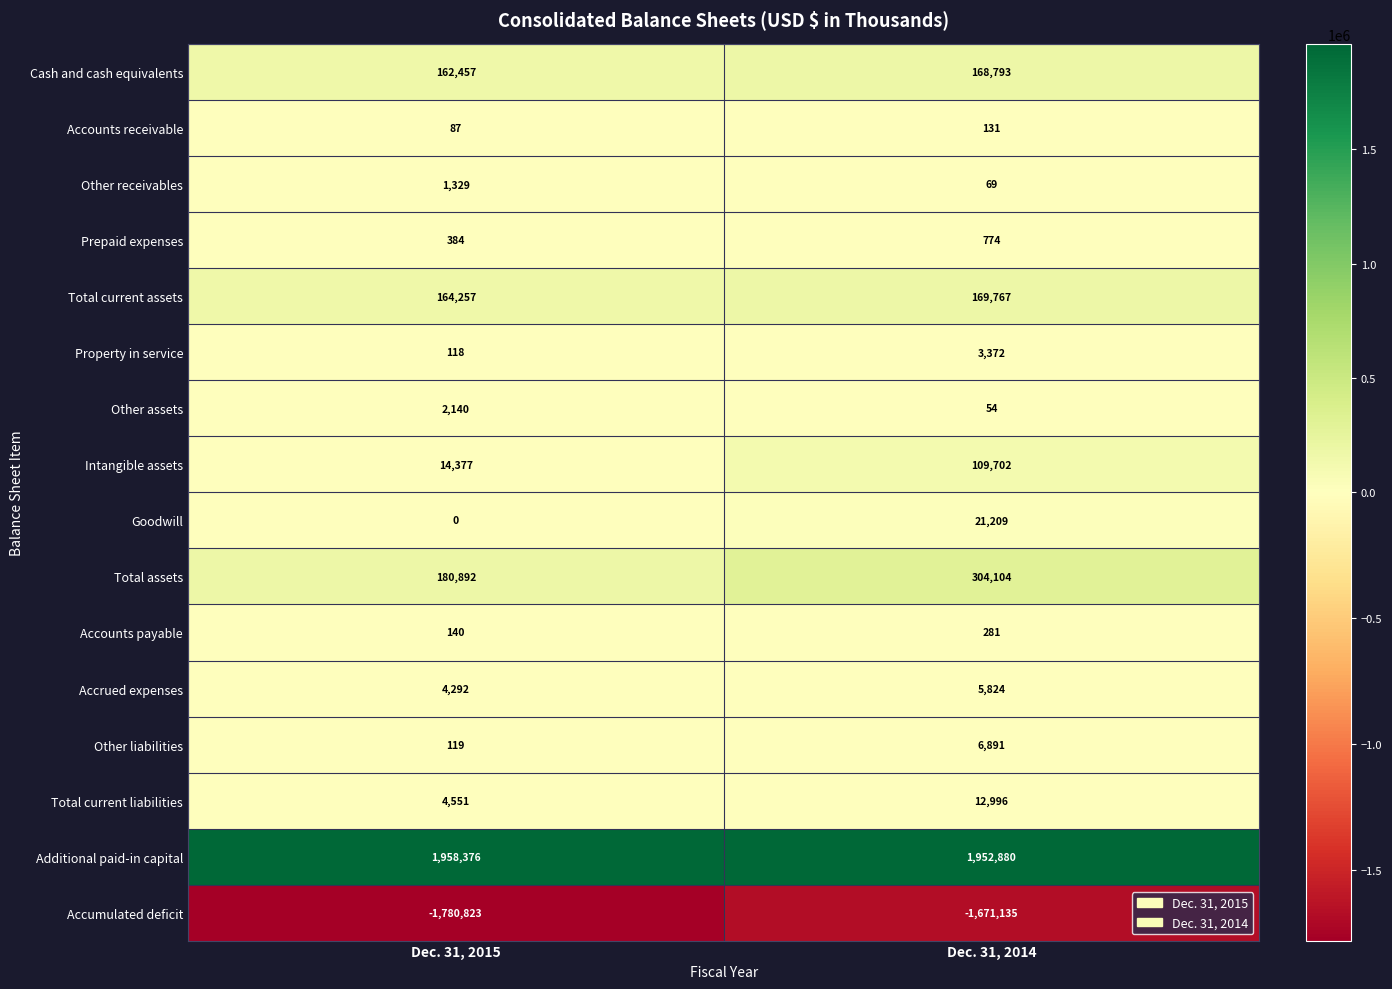

What is the difference between the maximum and minimum values in the Other liabilities series?

6772